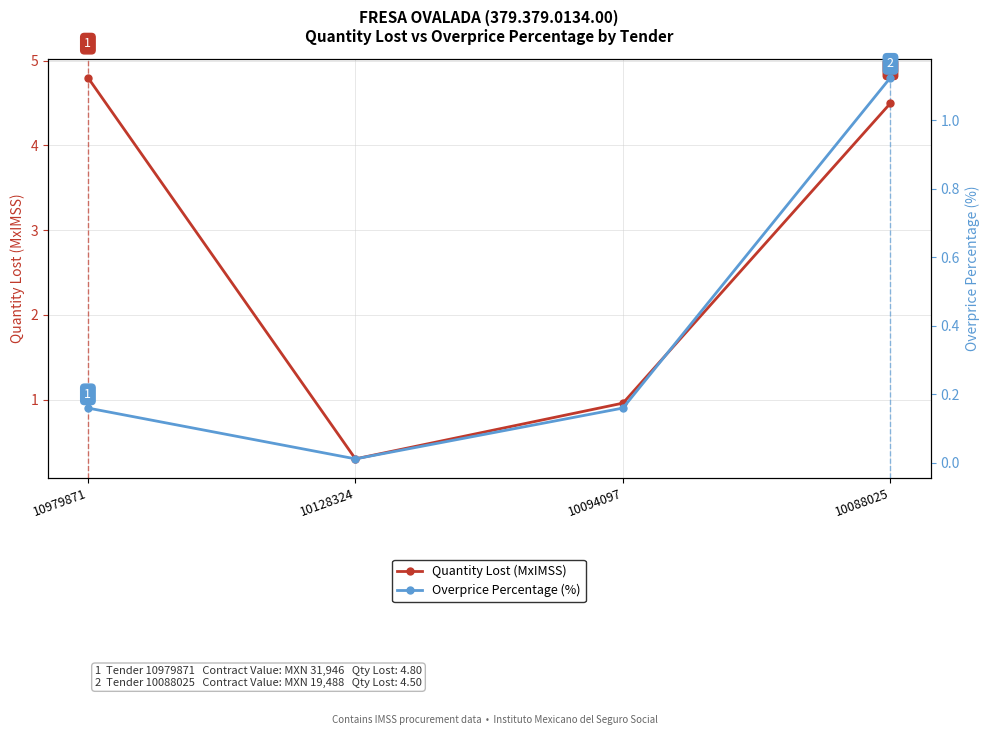

What is the value of the Quantity Lost (MxIMSS) point at the 1st from the left?

4.8